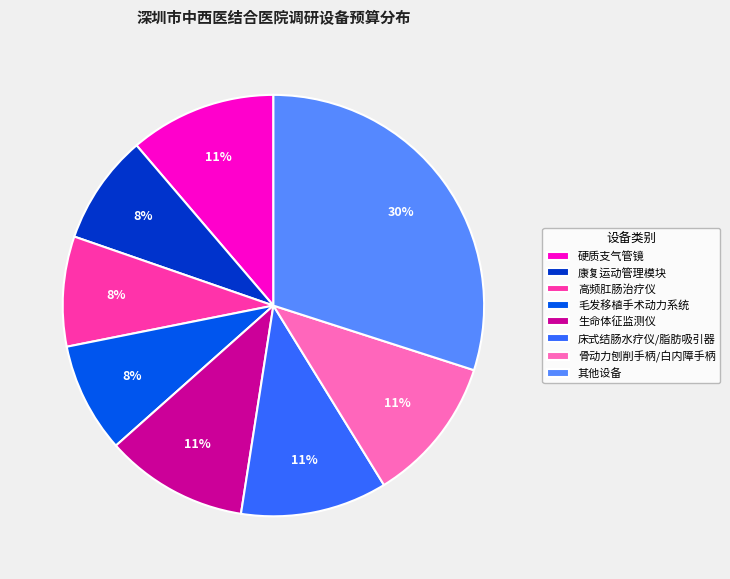

Does 康复运动管理模块 account for over 50% of the chart?

No